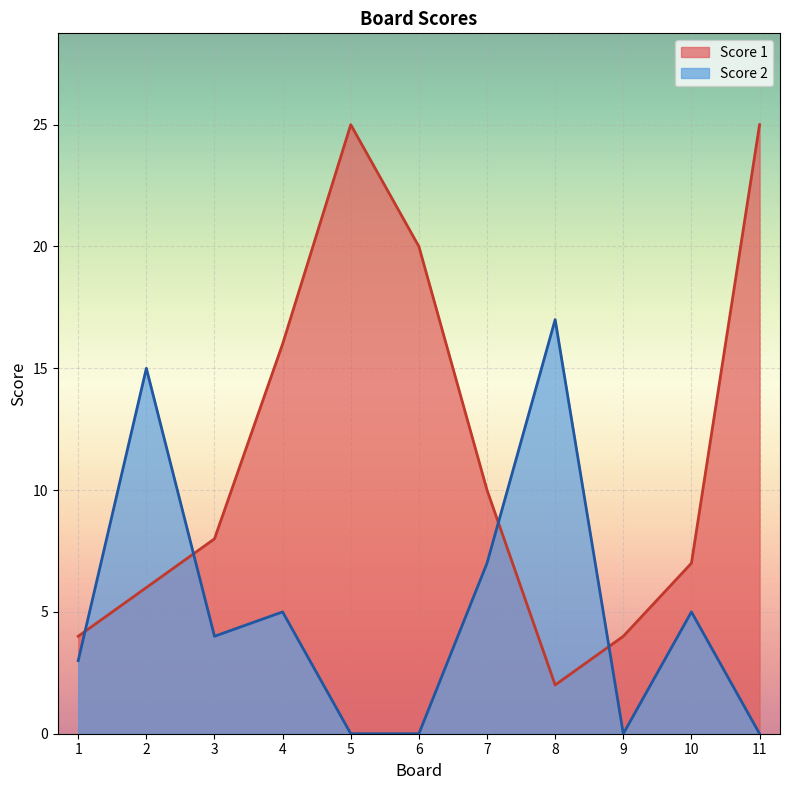

Where do Score 2 and Score 1 first cross each other?

1 and 2